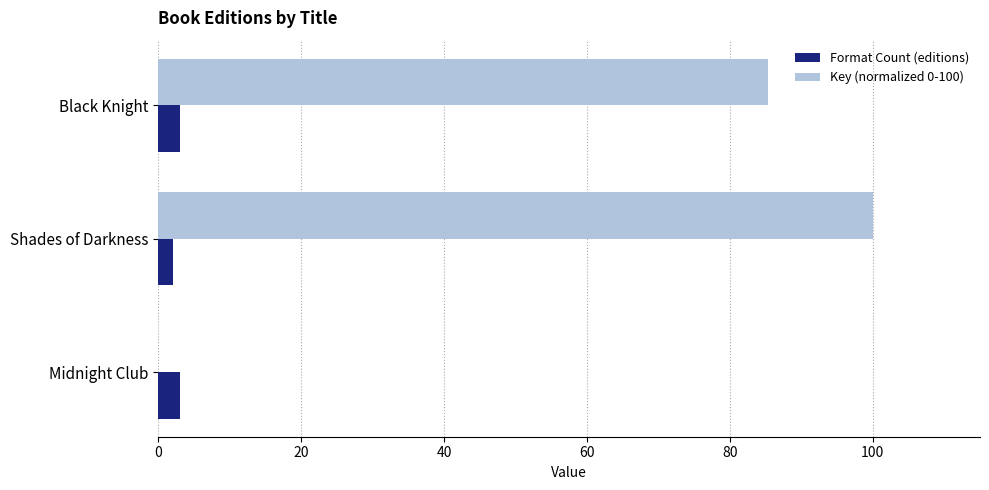

What is the total value across all series at Midnight Club?

3.0